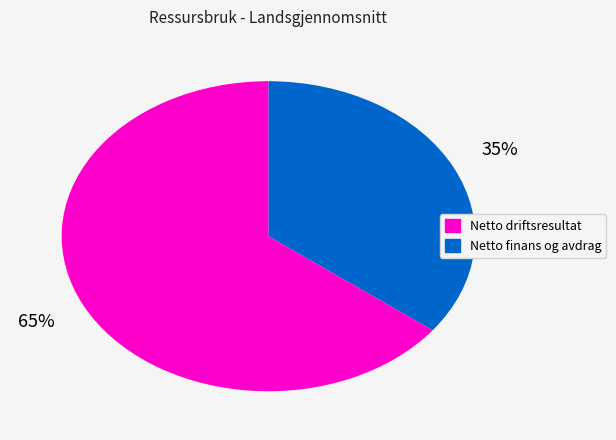

Is there any slice that represents more than half of the pie?

Yes